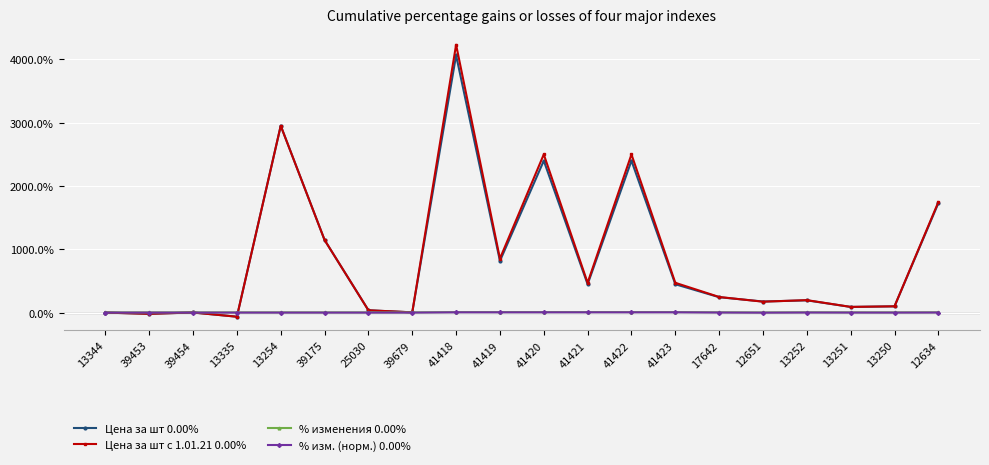

Does the chart display data point markers on the line(s)?

Yes